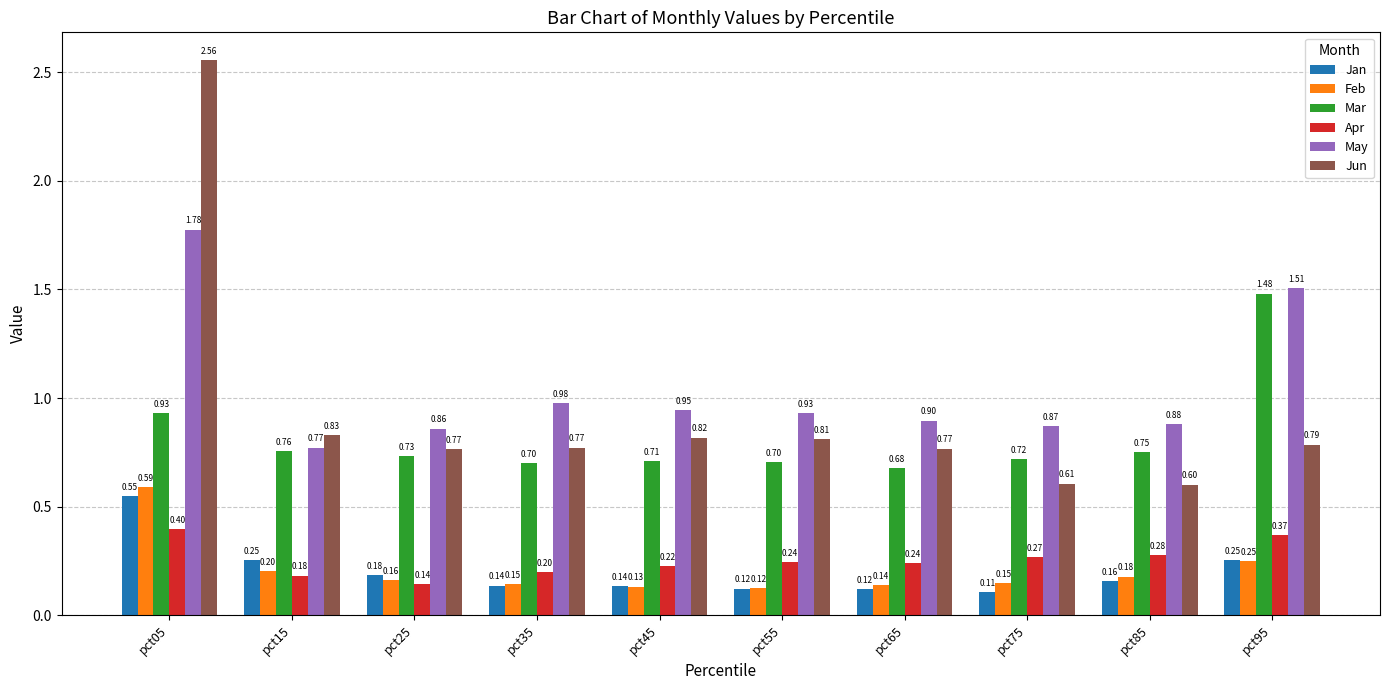

What is the difference between the maximum and minimum values in the Jan series?

0.4